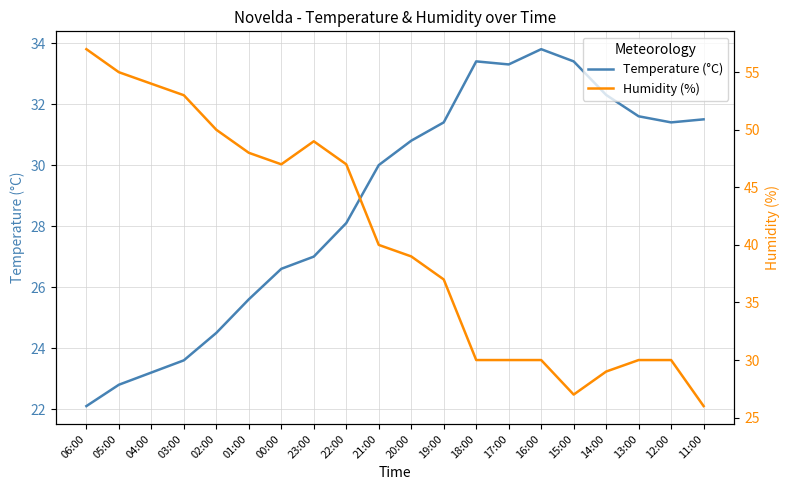

List the labels in order of Humidity (%) value, smallest first.

11:00, 15:00, 14:00, 18:00, 17:00, 16:00, 13:00, 12:00, 19:00, 20:00, 21:00, 00:00, 22:00, 01:00, 23:00, 02:00, 03:00, 04:00, 05:00, 06:00